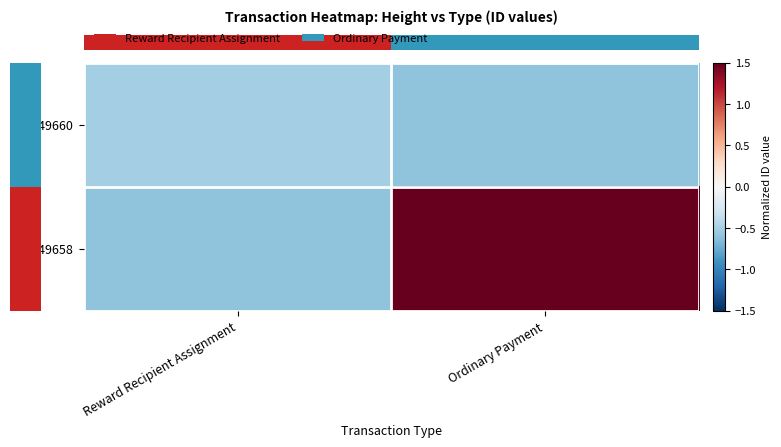

At which category is the sum across all series the highest?

Ordinary Payment